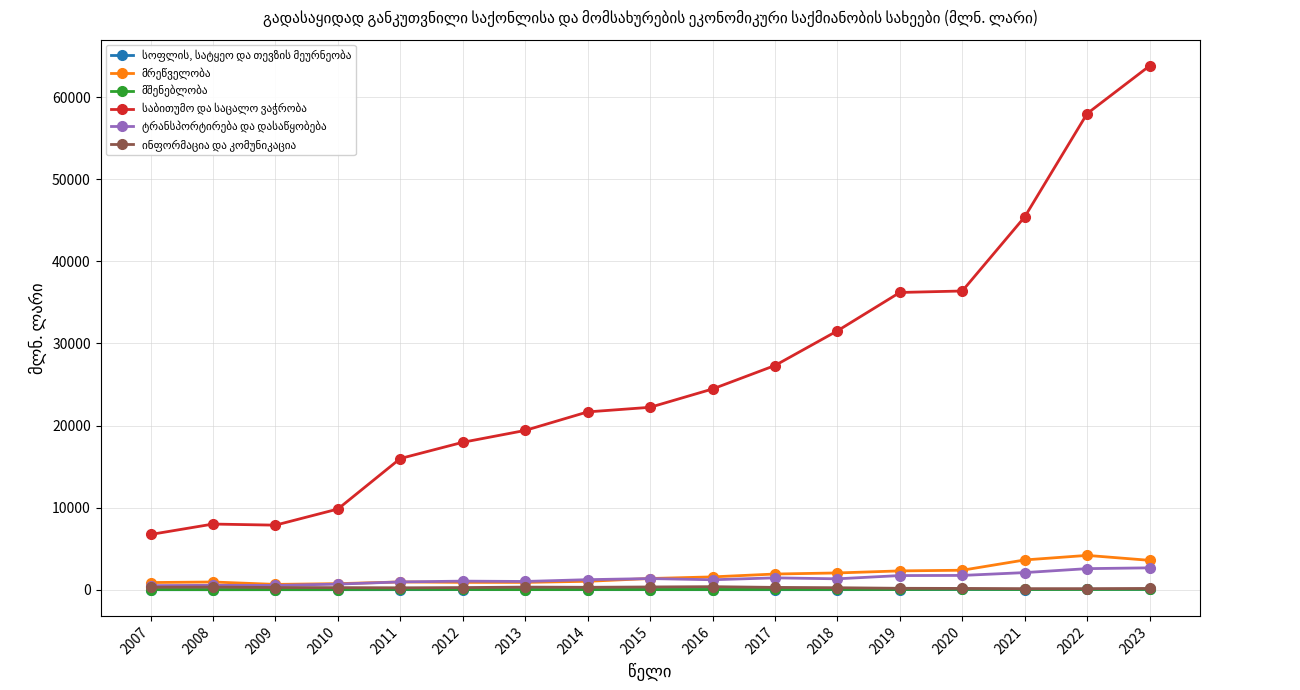

What is the difference between the highest and lowest values at 2018?

31536.0